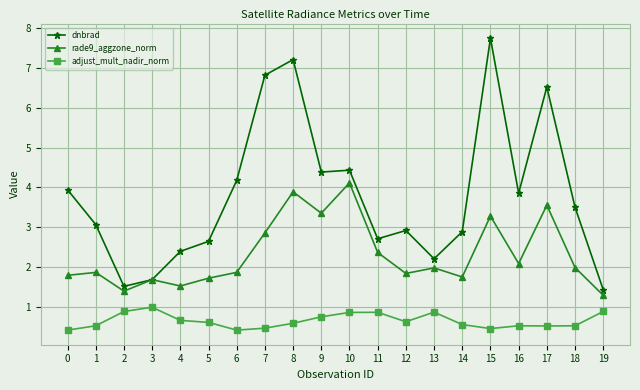

True or false: adjust_mult_nadir_norm and dnbrad intersect in this chart.

False